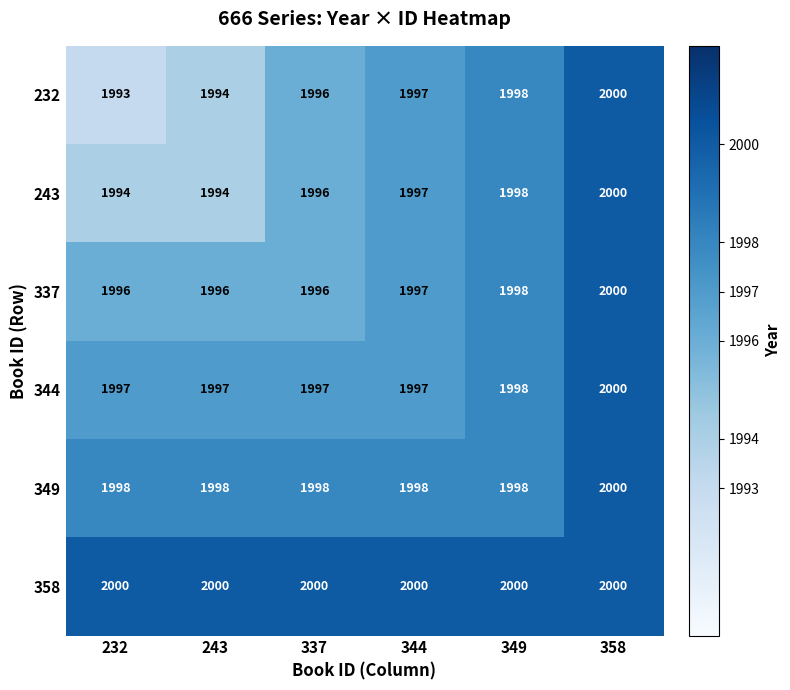

At how many categories does at least one series exceed 1995?

6